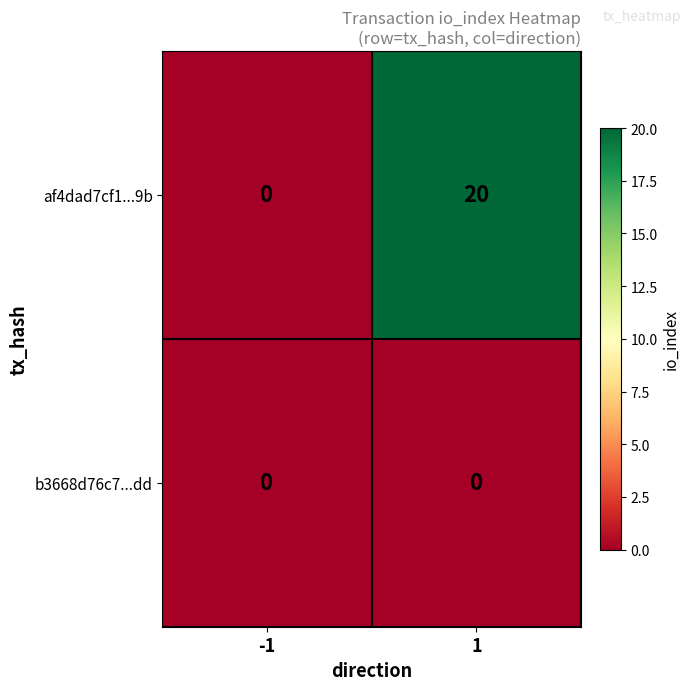

Reading left to right, what are all the values shown in this chart?

af4dad7cf1...9b: 0	20
b3668d76c7...dd: 0	0